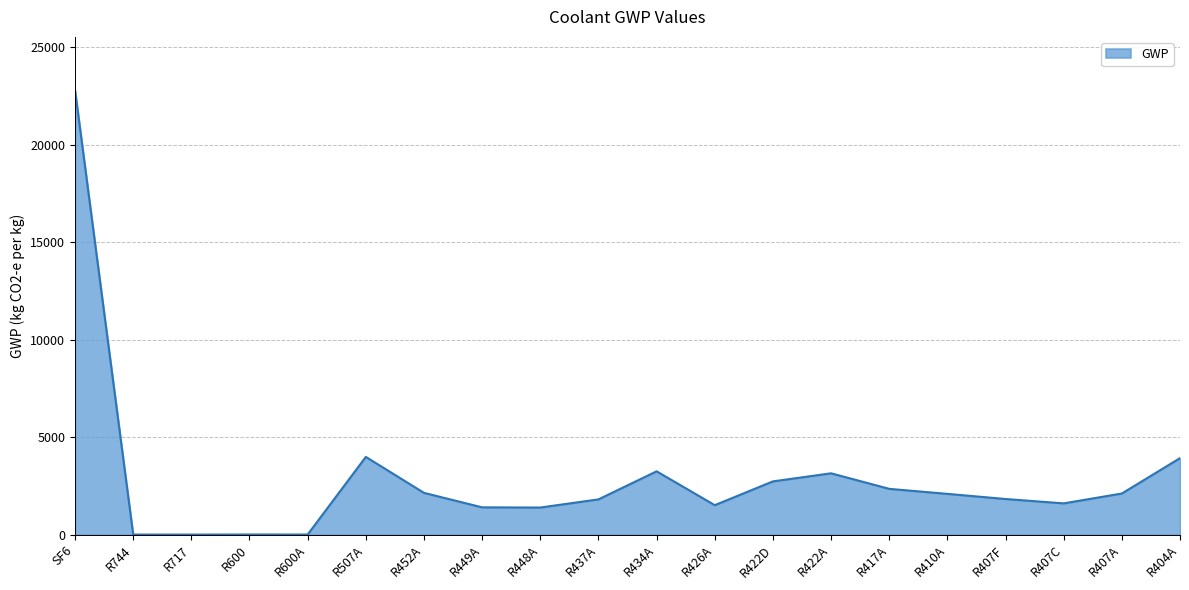

True or false: there are more than 1 points higher than both neighbors.

True